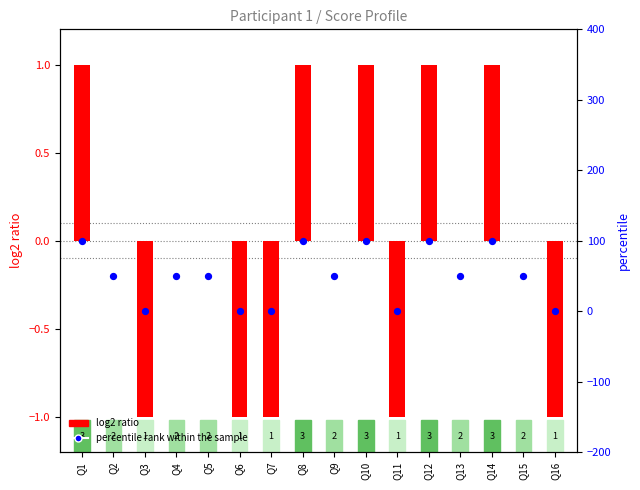

At how many categories does at least one series exceed 65?

5